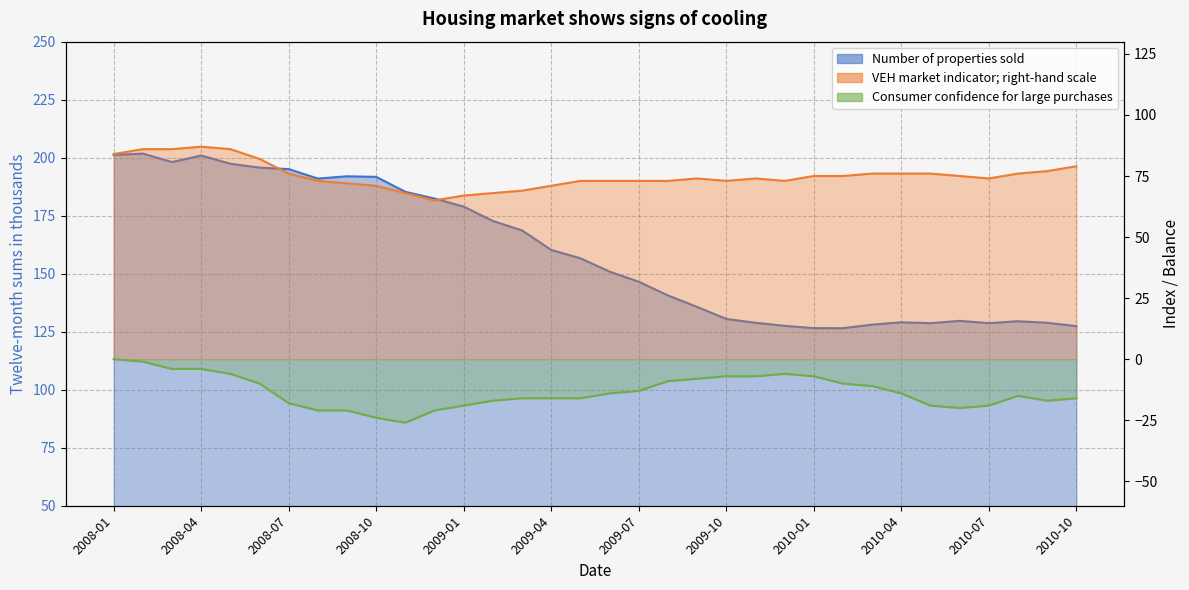

At how many categories does at least one series exceed 166?

15